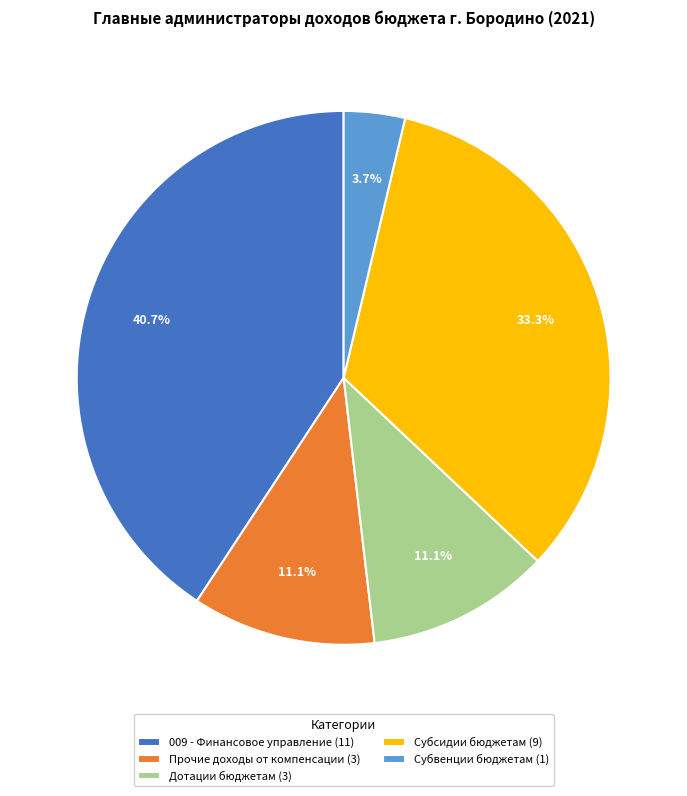

Combined, do Субвенции бюджетам (1) and Прочие доходы от компенсации (3) account for over 50%?

No